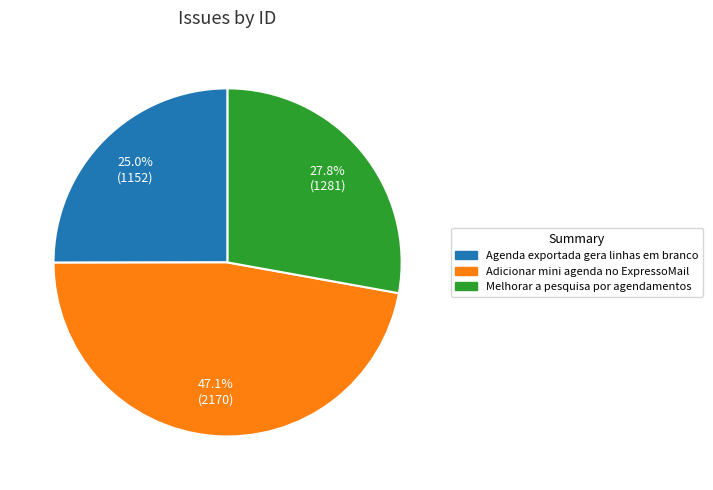

Rank the categories by value from highest to lowest.

Adicionar mini agenda no ExpressoMail, Melhorar a pesquisa por agendamentos, Agenda exportada gera linhas em branco